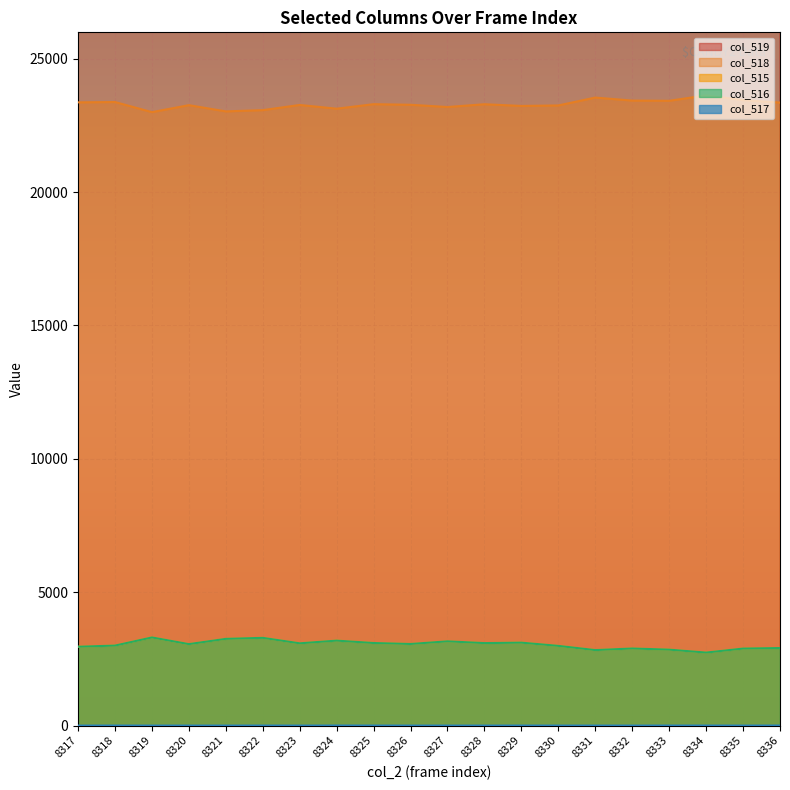

True or false: col_519 and col_516 intersect in this chart.

False